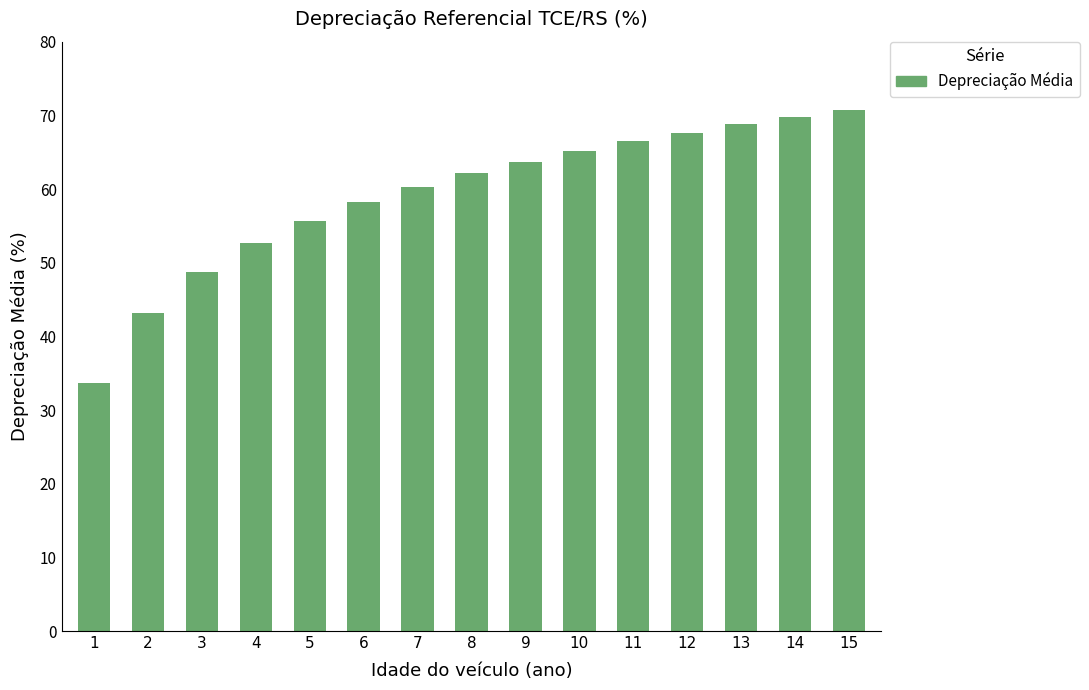

What is the change in value from 7 to 9?

+3.4